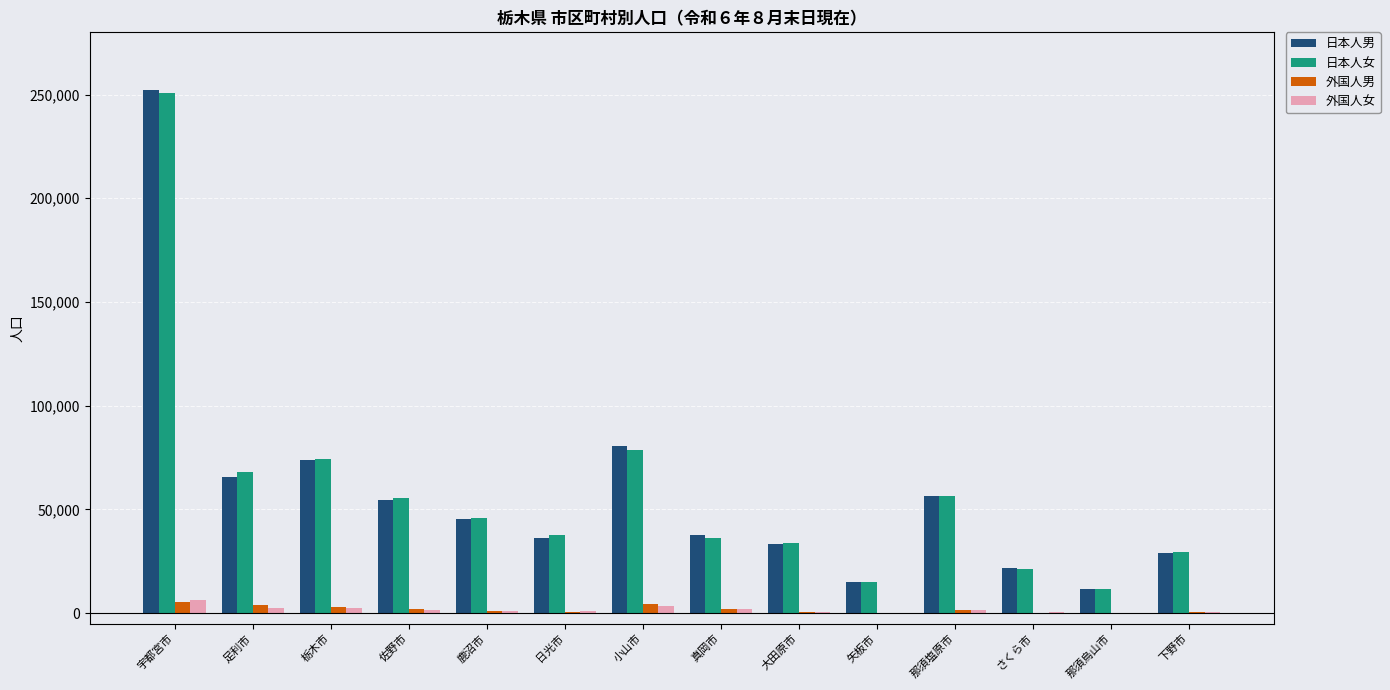

Which label corresponds to the largest value in the chart?

宇都宮市